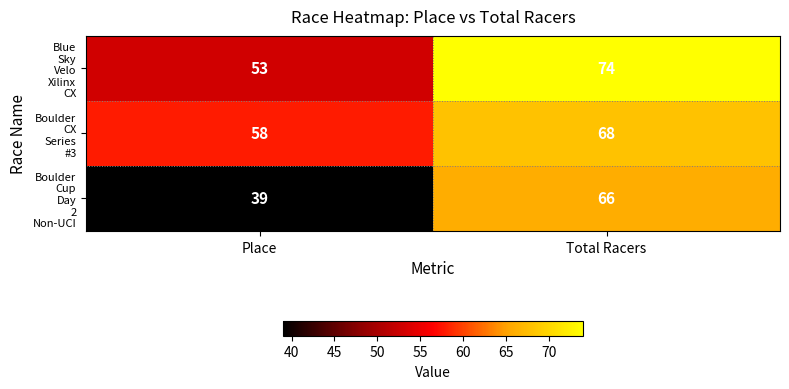

What is the total value across all series at Total Racers?

208